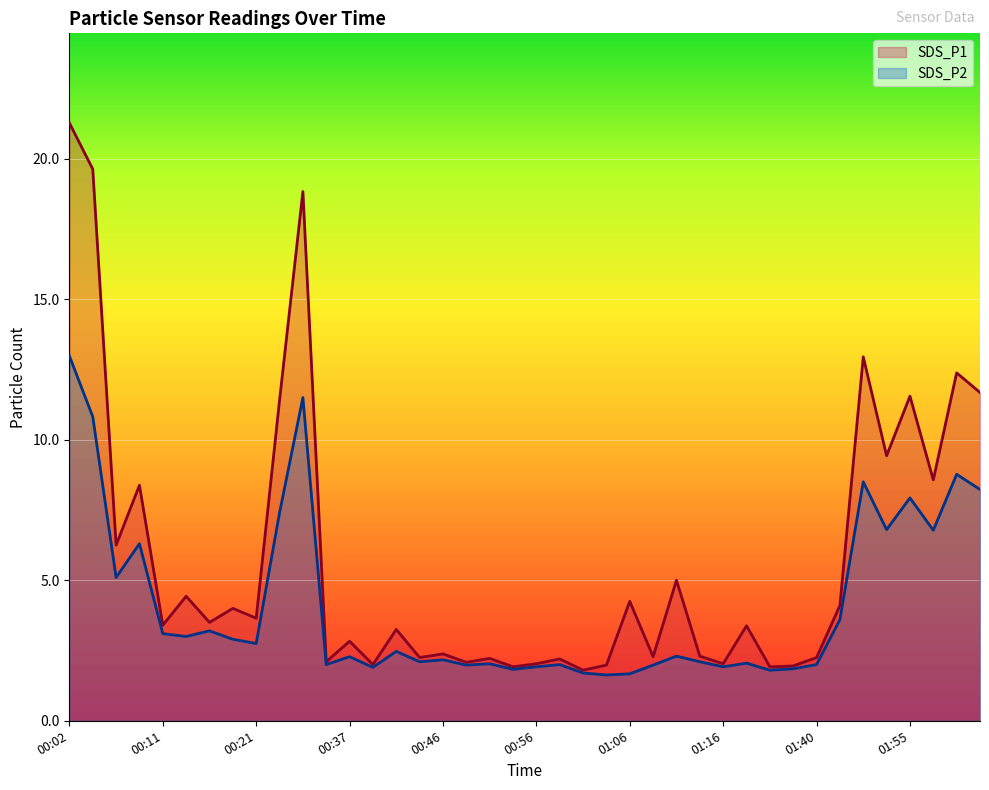

What is the difference between the highest and lowest values at 01:01?

0.1